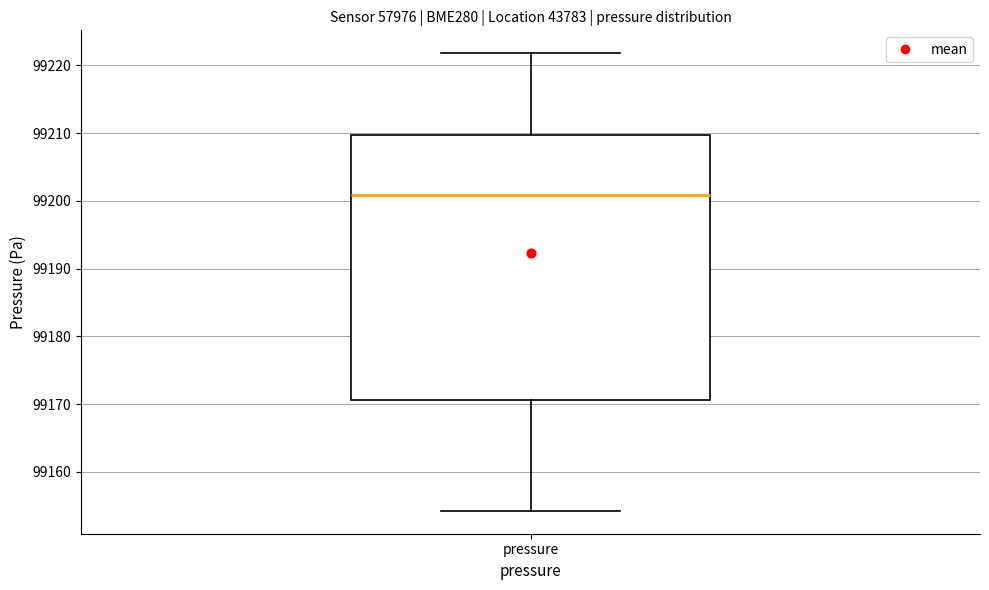

Read this box plot against the y-axis: the position of the median line, the range covered by the box, and the ends of both whiskers. The values are not printed on the chart, so give them approximately, as read against the axis.

median 99201, box 99171 to 99210, whiskers 99154 to 99222